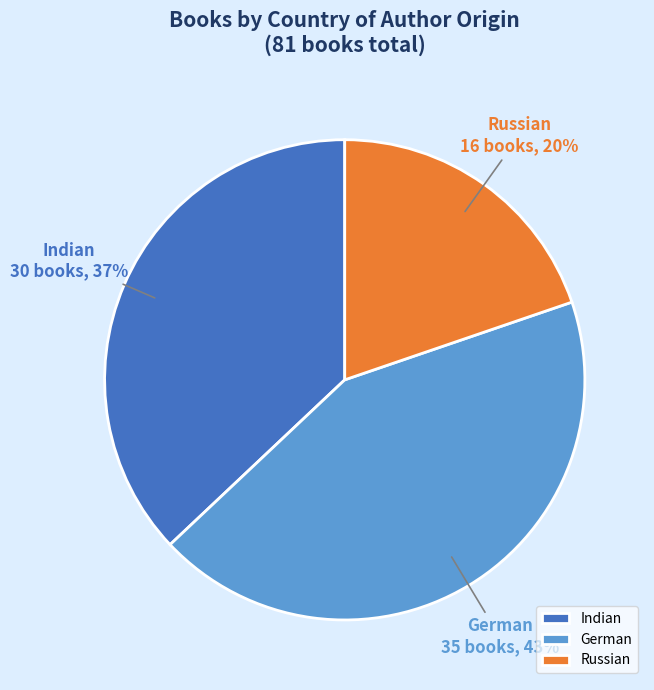

To the nearest percent, what is the difference between the largest and smallest slice percentages?

23%